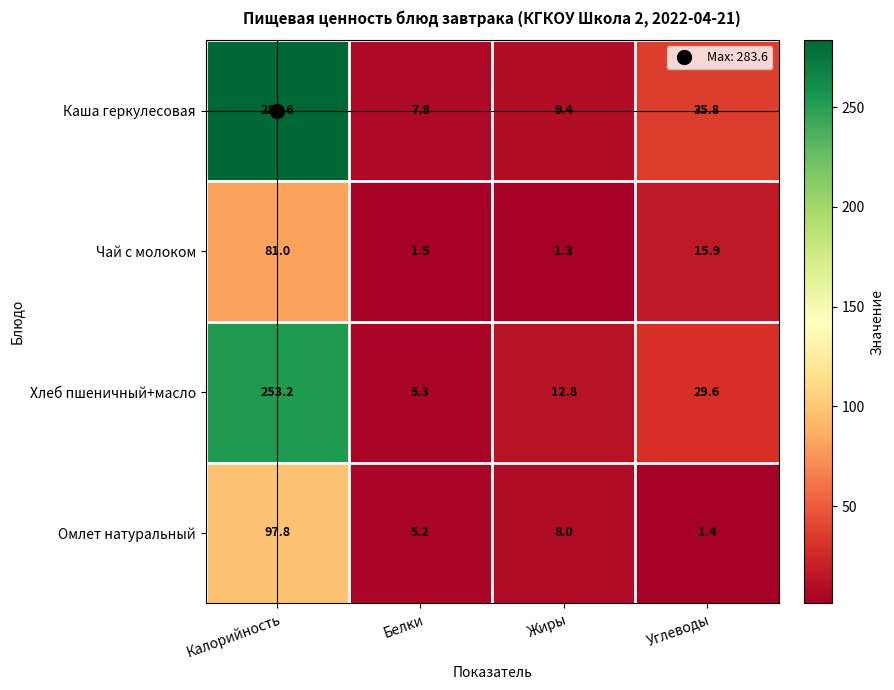

What is the sum of all Чай с молоком values?

99.7